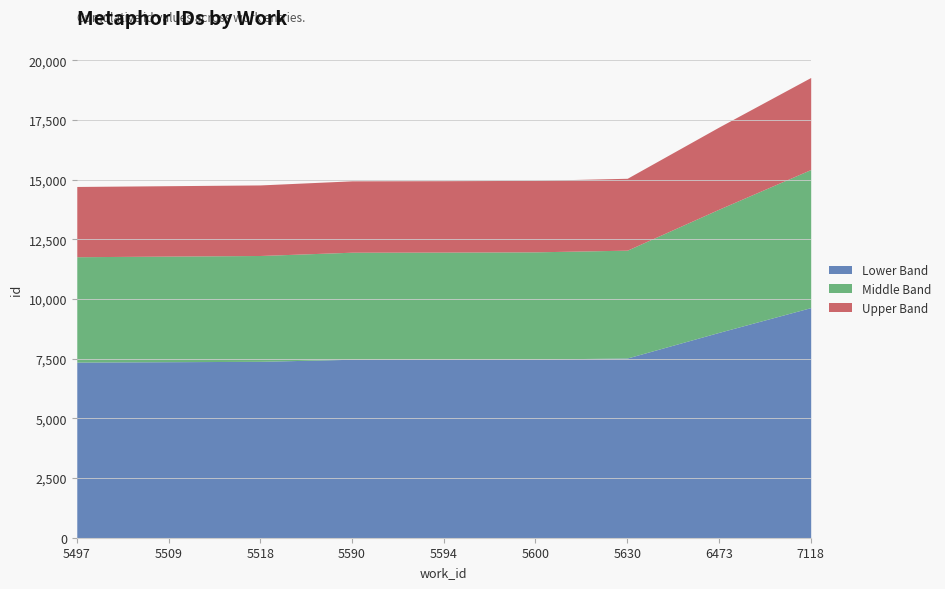

What is the change in value from 5509 to 5518?

+32